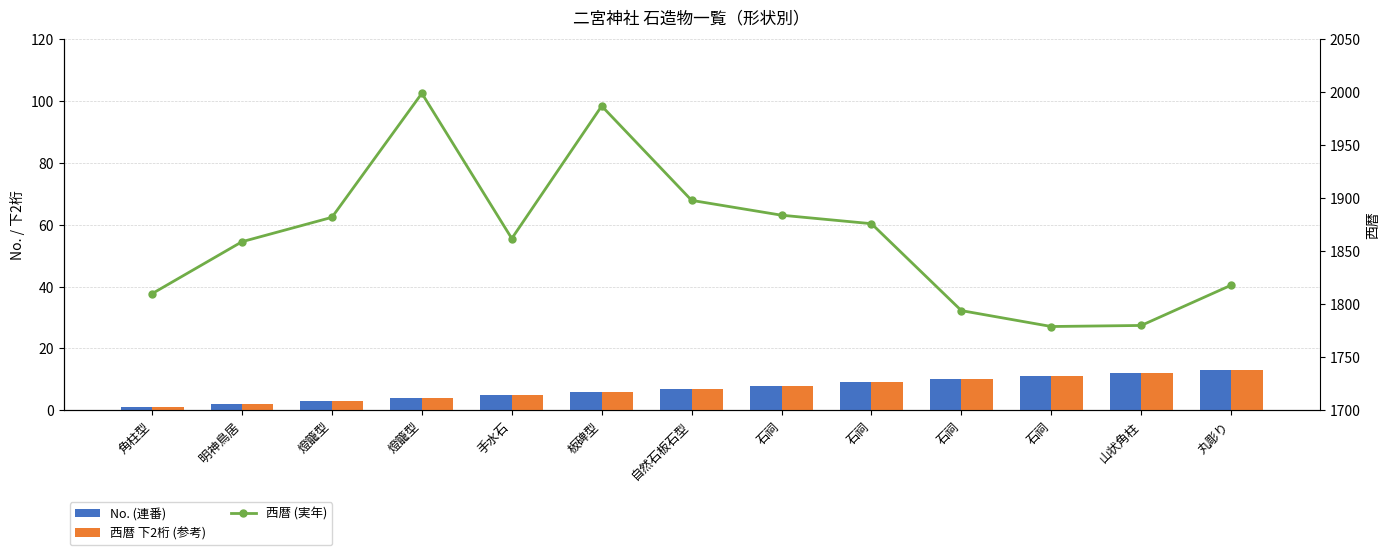

List the labels in order of No. (連番) value, smallest first.

角柱型, 明神鳥居, 燈籠型, 燈籠型, 手水石, 板碑型, 自然石板石型, 石祠, 石祠, 石祠, 石祠, 山状角柱, 丸彫り